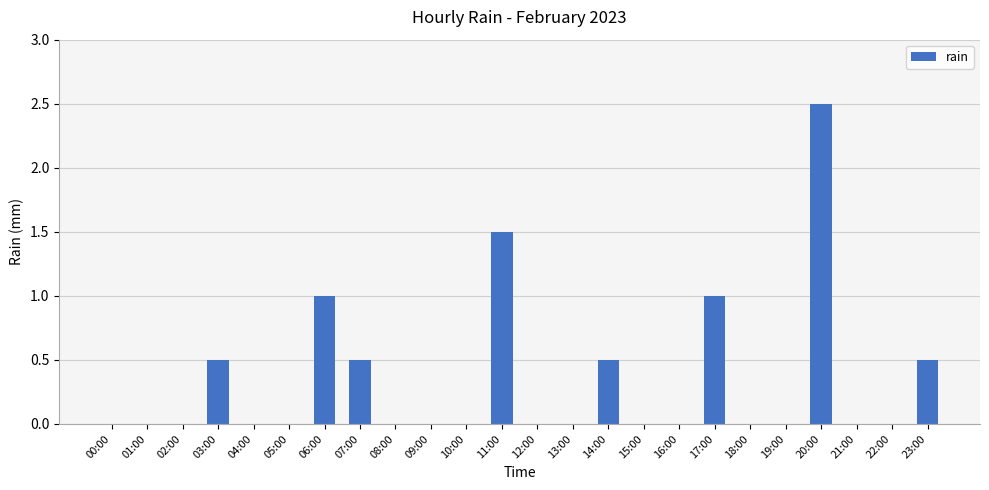

At which category does the chart reach its peak across all series?

20:00